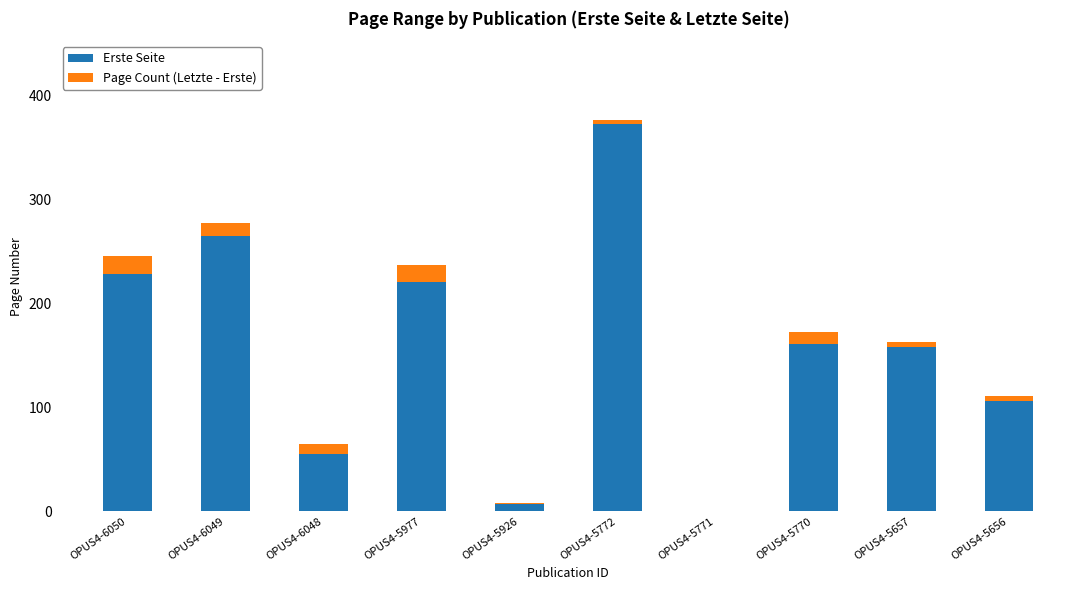

How many data points does each series have?

10